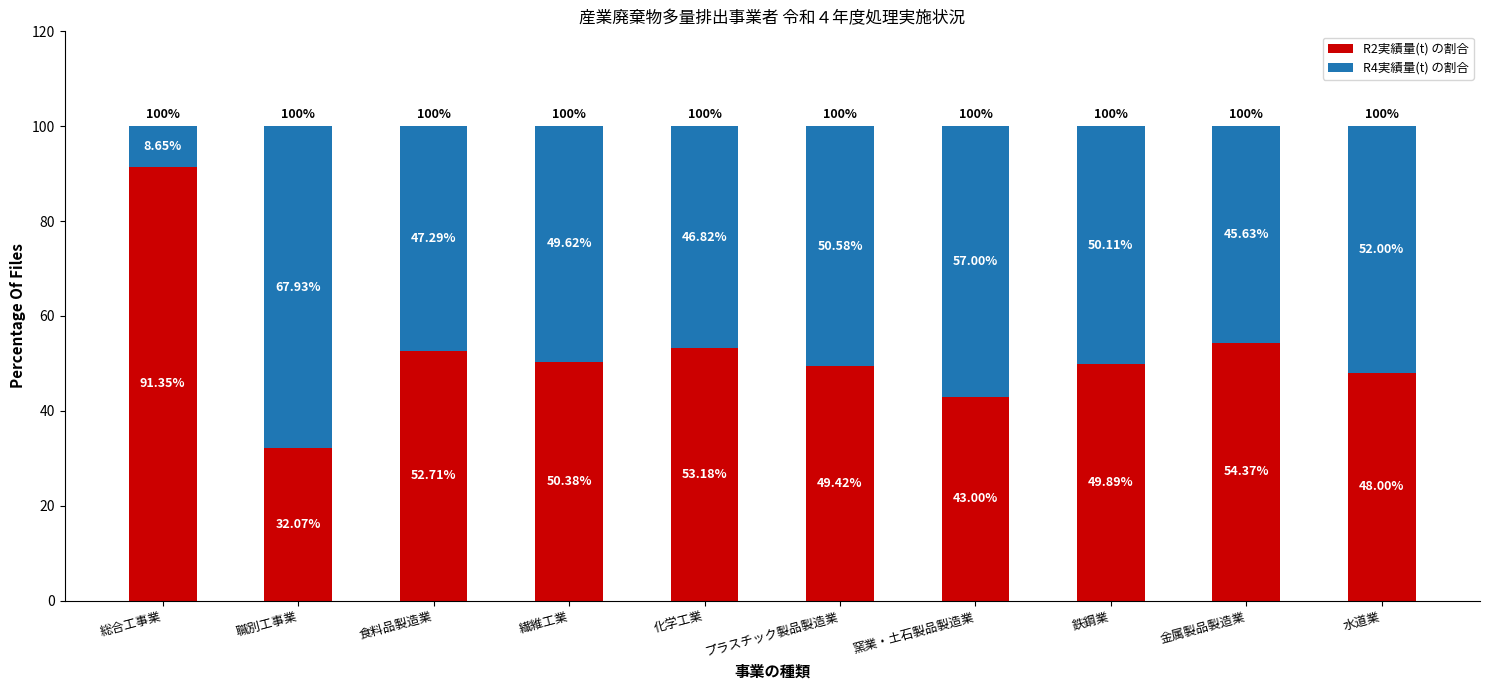

What is the total value across all series at 水道業?

100.0